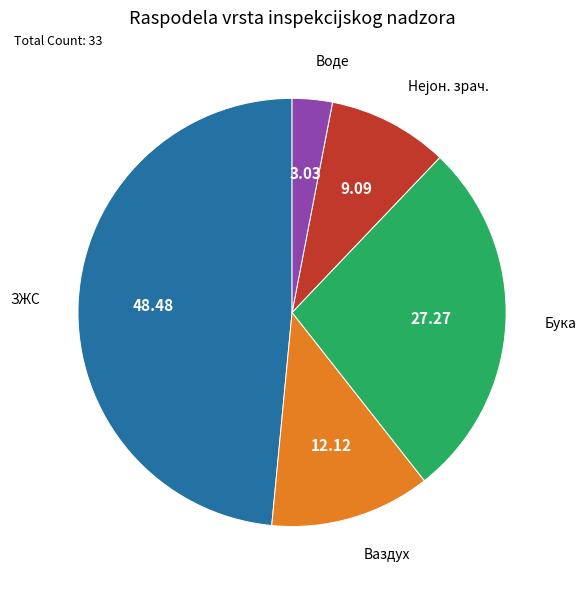

Is there any slice that represents more than half of the pie?

No